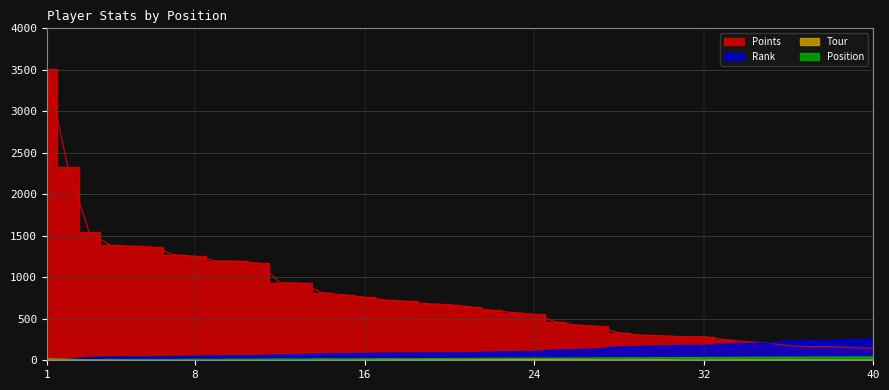

What is the difference between the second highest and minimum values in the Points series?

2180